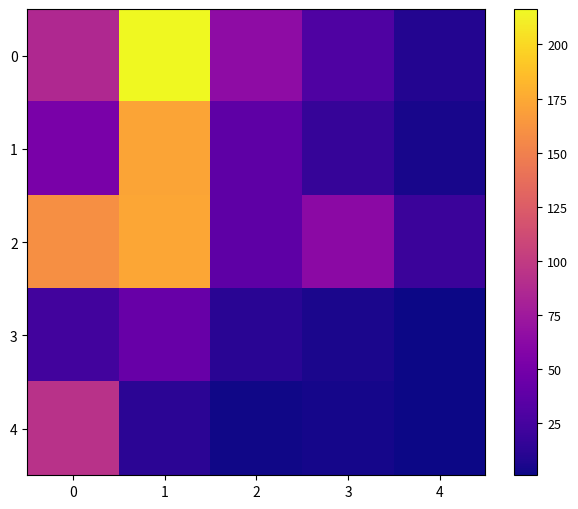

Reading left to right, extract all data points from this chart.

0: 0=86.7	1=216.3	2=64.7	3=29.7	4=8.9
1: 0=53.0	1=172.0	2=37.5	3=17.4	4=5.3
2: 0=159.3	1=173.4	2=37.6	3=62.9	4=19.9
3: 0=23.1	1=42.3	2=11.5	3=5.9	4=1.8
4: 0=92.8	1=12.6	2=2.1	3=3.6	4=1.1